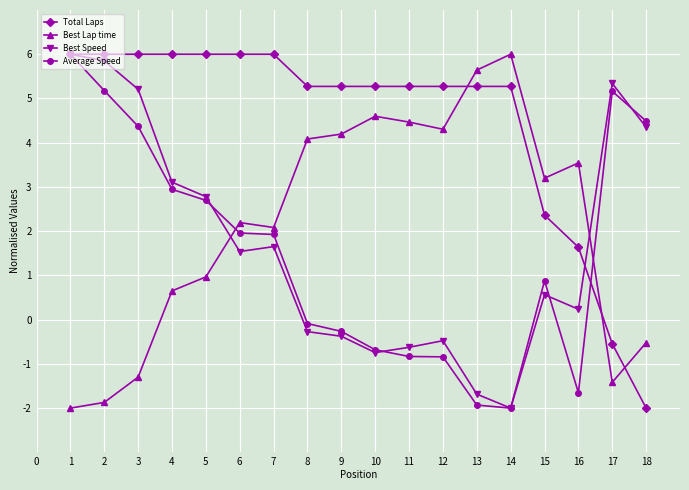

How many data points in Average Speed are above 1?

9